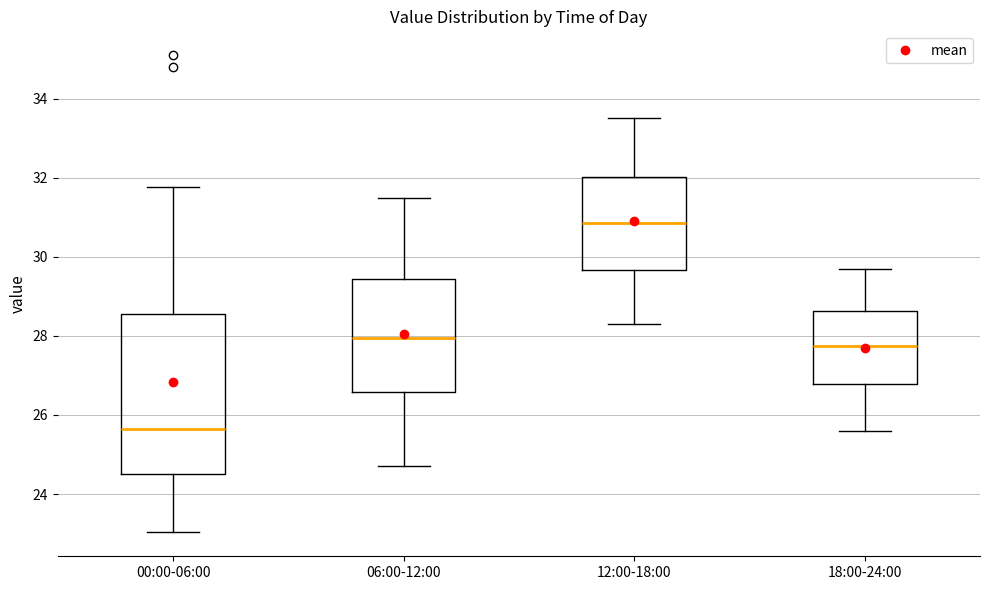

Comparing the boxes themselves (not the whiskers), which one is the tallest?

00:00-06:00